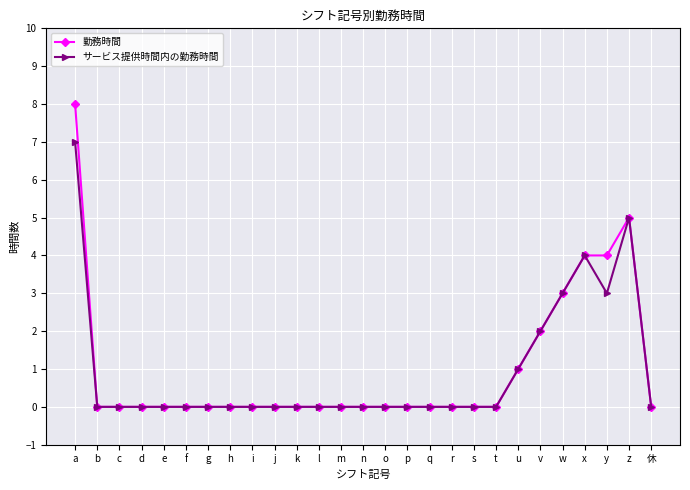

At which category is the sum across all series the highest?

a